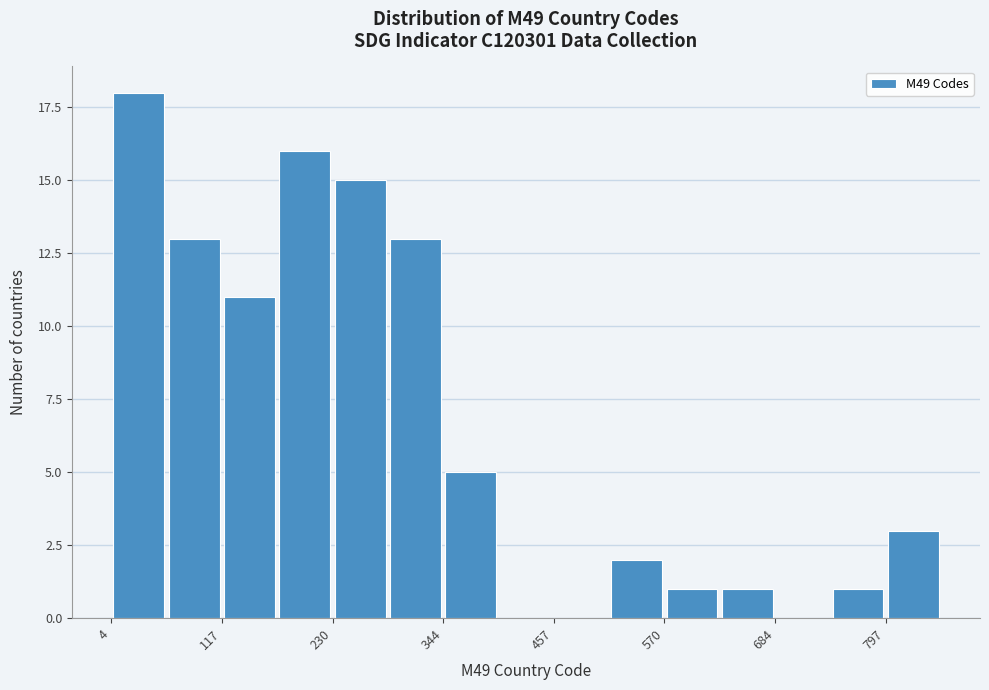

Around what value on the x-axis is the tallest bar? Give the approximate position of its centre, as read against the axis.

40